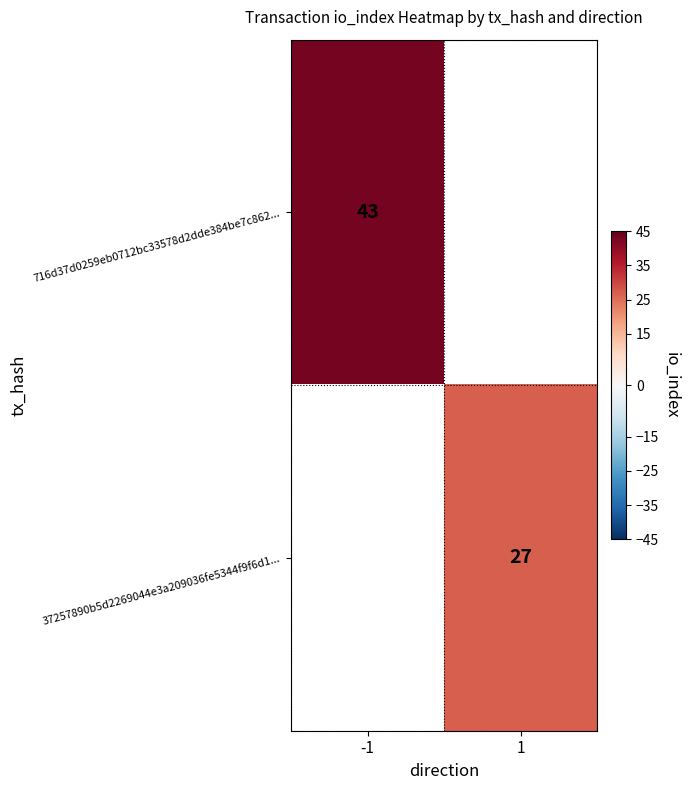

The value of 37257890b5d2269044e3a209036fe5344f9f6d1... at 1 is 43. True or false?

False